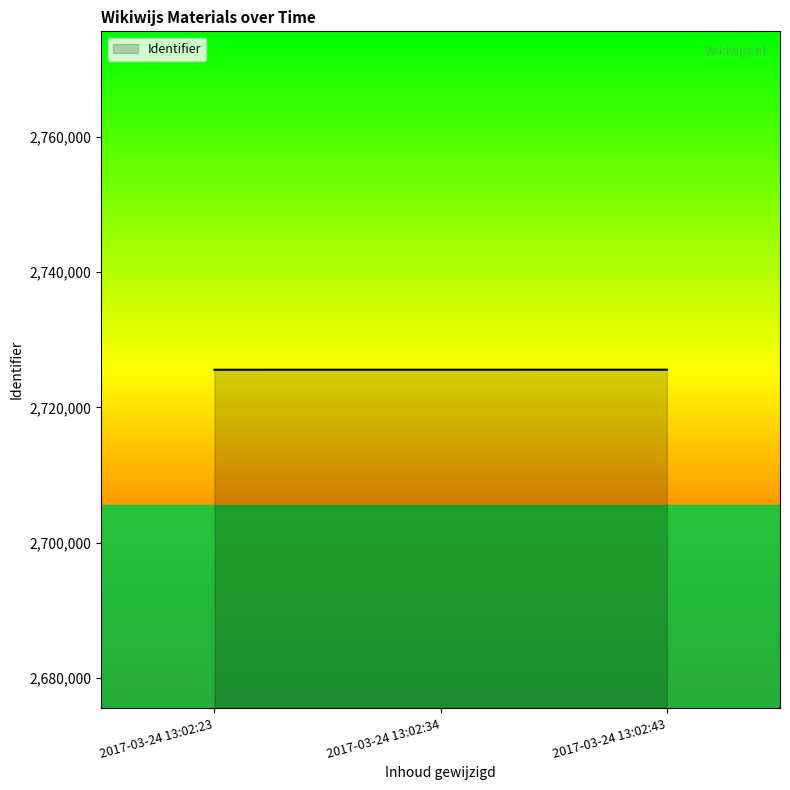

What is the average value?

2725556